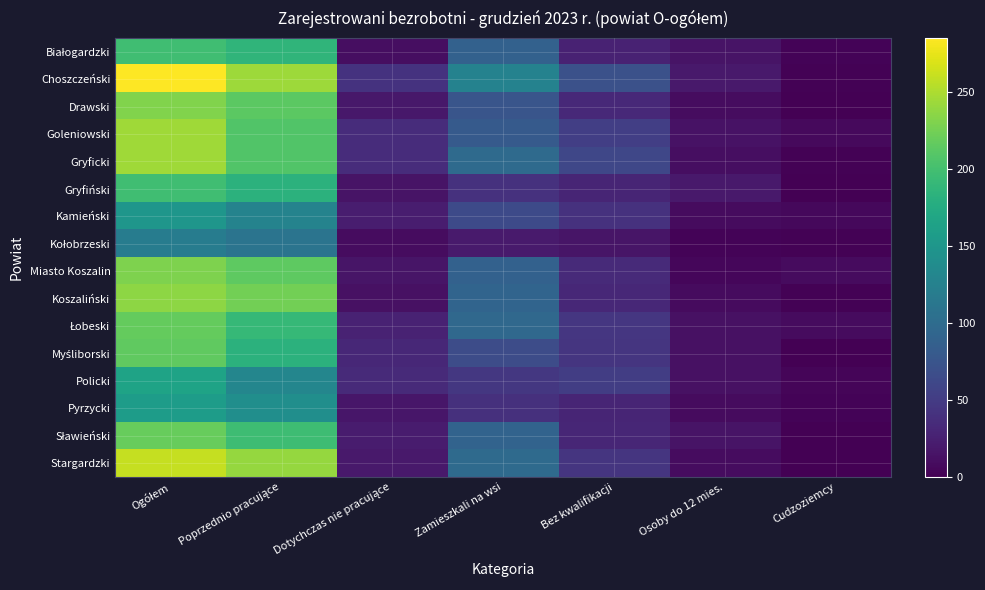

What is the spread (max minus min) of values at Cudzoziemcy?

8